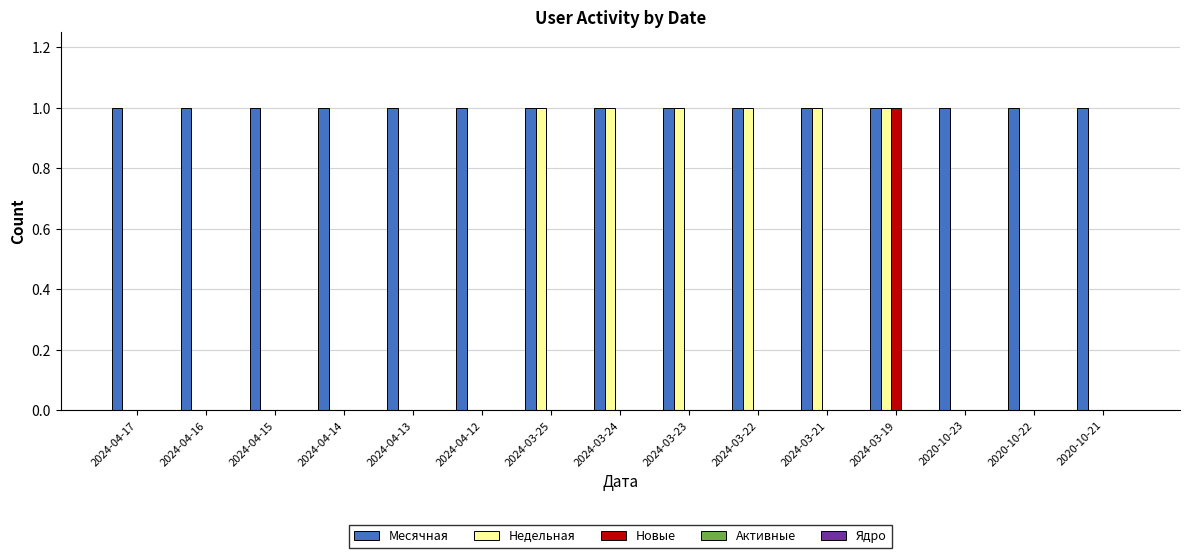

The Недельная series shows 0 at 2020-10-23. True or false?

True